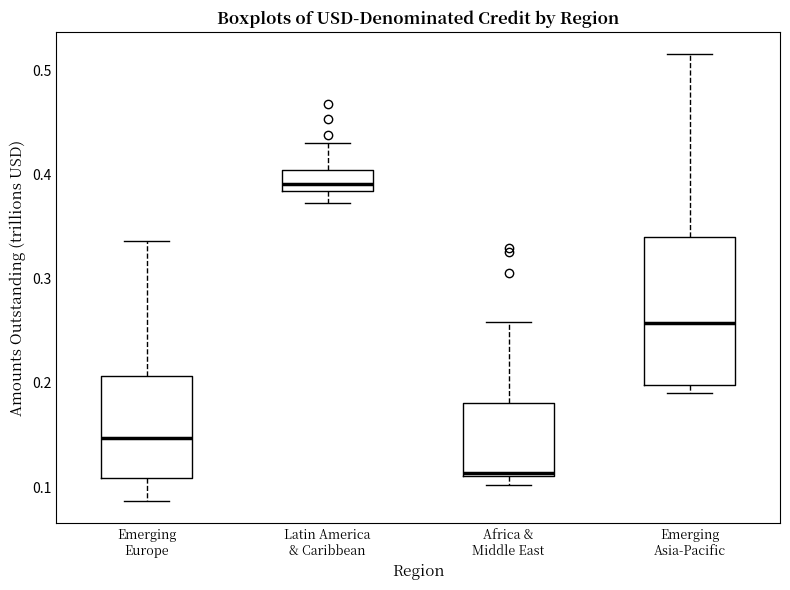

Reading left to right, transcribe this box plot: for each box, give where its median line is, the range the box spans, and where its two whiskers end, as read against the y-axis. The values are not printed on the chart, so give them approximately, as read against the axis.

Emerging Europe: median 0.15, box 0.11 to 0.21, whiskers 0.09 to 0.34
Latin America & Caribbean: median 0.39, box 0.38 to 0.40, whiskers 0.37 to 0.43
Africa & Middle East: median 0.11 (just above the box's lower edge), box 0.11 to 0.18, whiskers 0.10 to 0.26
Emerging Asia-Pacific: median 0.26, box 0.20 to 0.34, whiskers 0.19 to 0.52